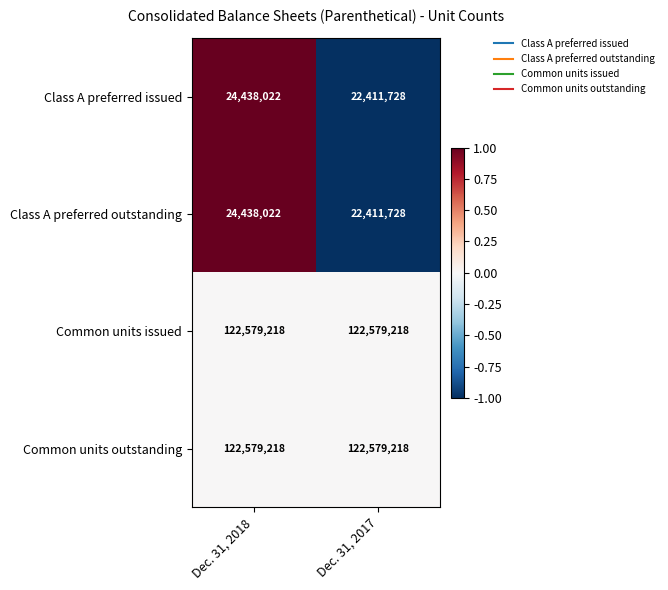

Read the Class A preferred outstanding value at Dec. 31, 2017.

22411728